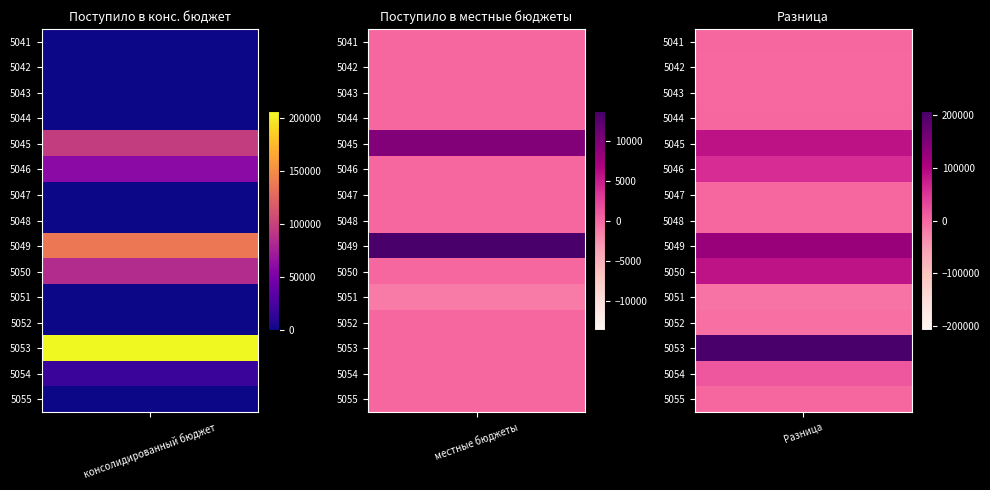

Reading left to right, list all the values displayed in this chart.

5041: 370	0
5042: -3	0
5043: -72	0
5044: 118	0
5045: 96224	9623
5046: 59176	0
5047: 207	21
5048: 127	0
5049: 136385	13639
5050: 83875	0
5051: -11434	-1143
5052: -7031	0
5053: 206334	0
5054: 17433	0
5055: 0	0